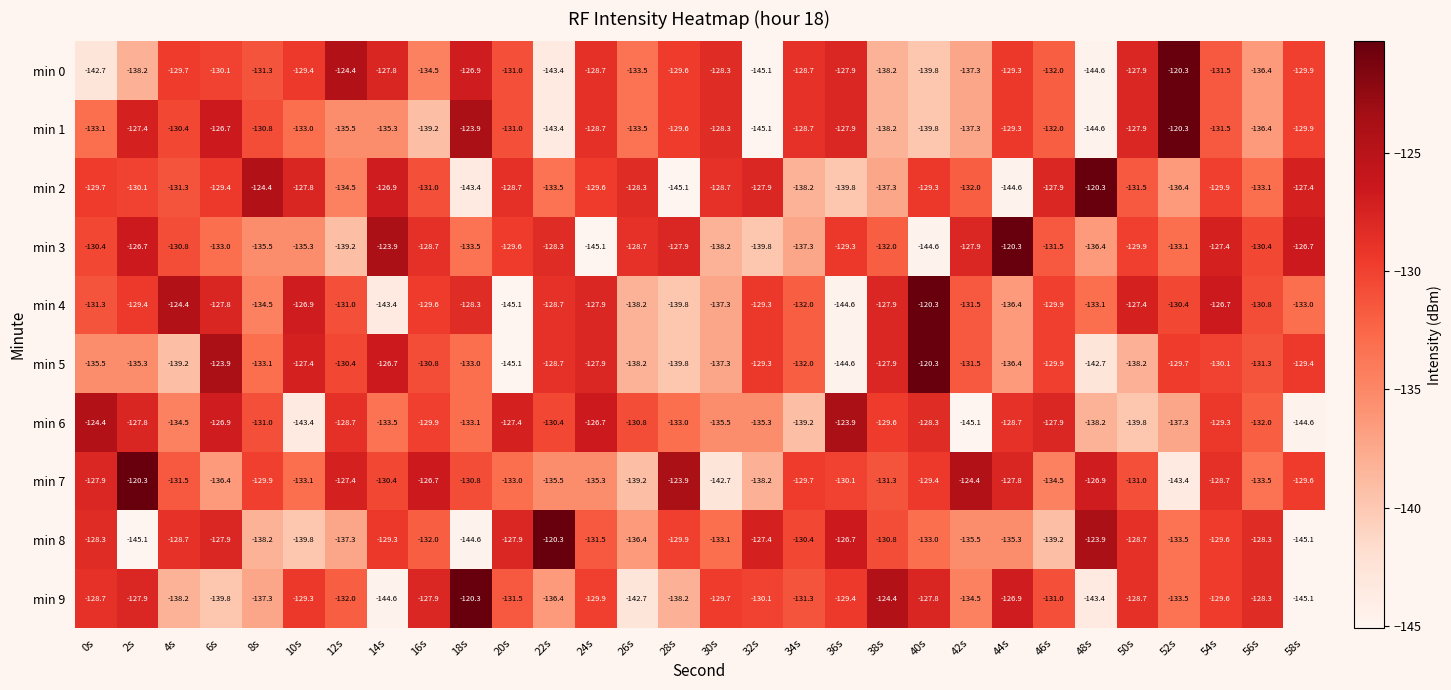

How many series are shown in this chart?

10